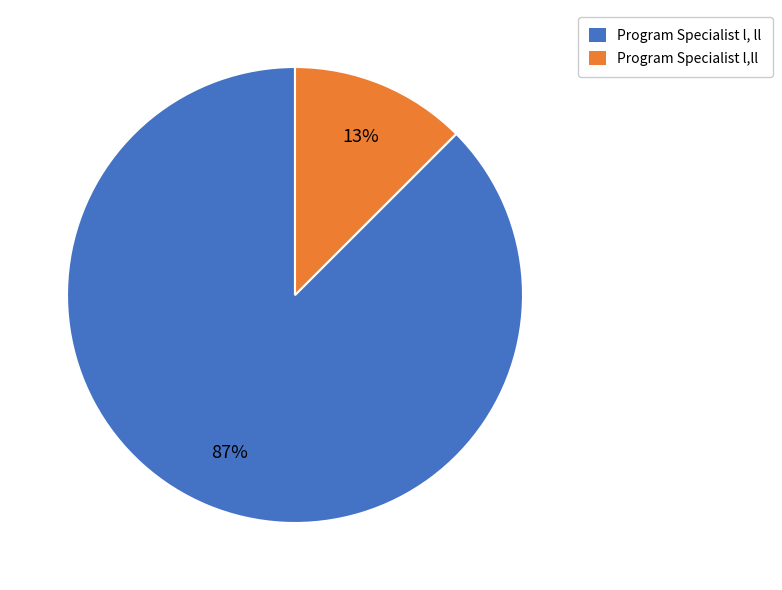

Rank the categories by value from lowest to highest.

Program Specialist l,ll, Program Specialist l, ll